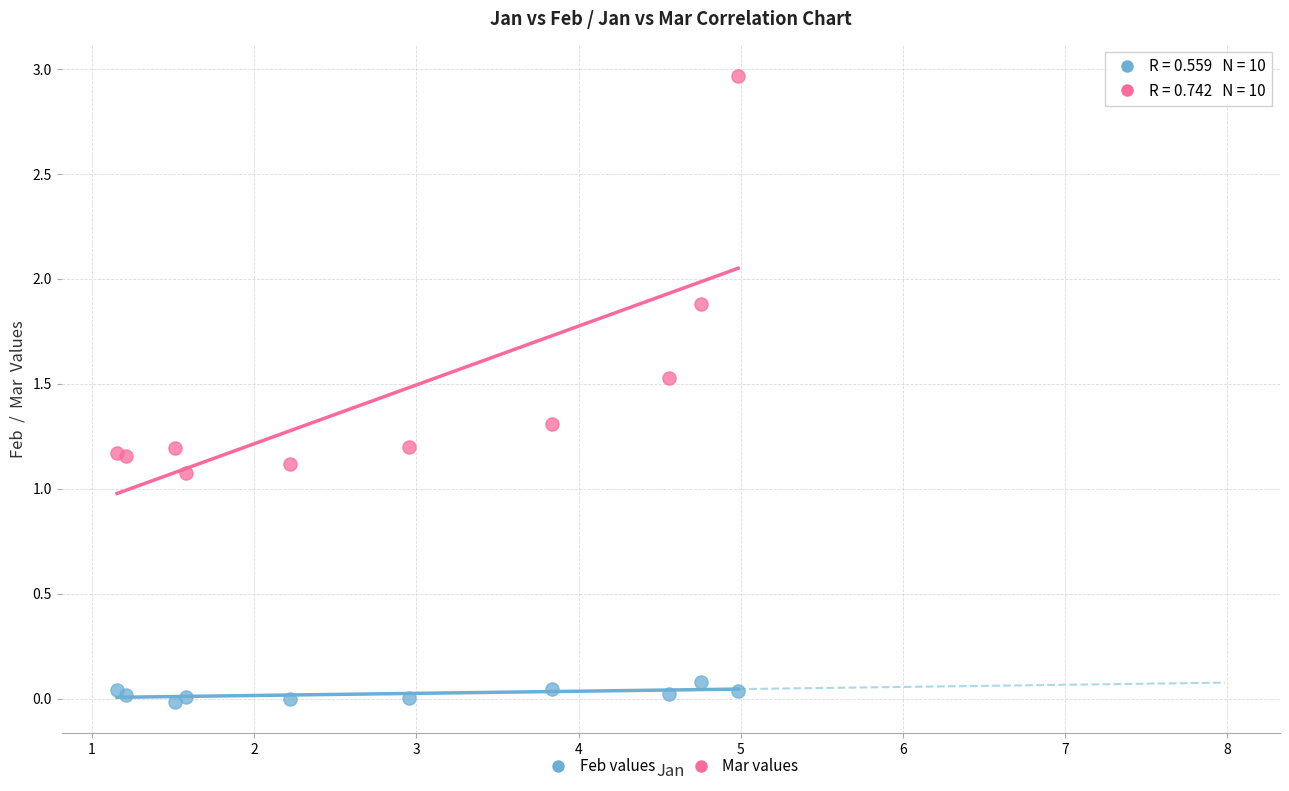

Which series contains the lowest Y value?

Feb values